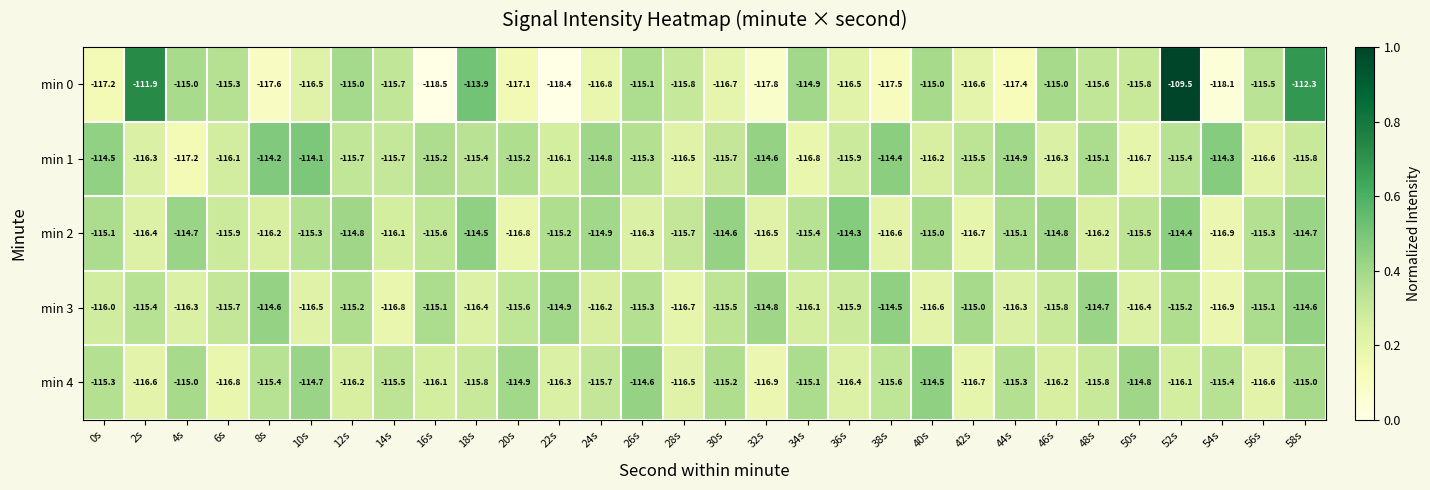

Read the min 3 value at 24s.

-116.2